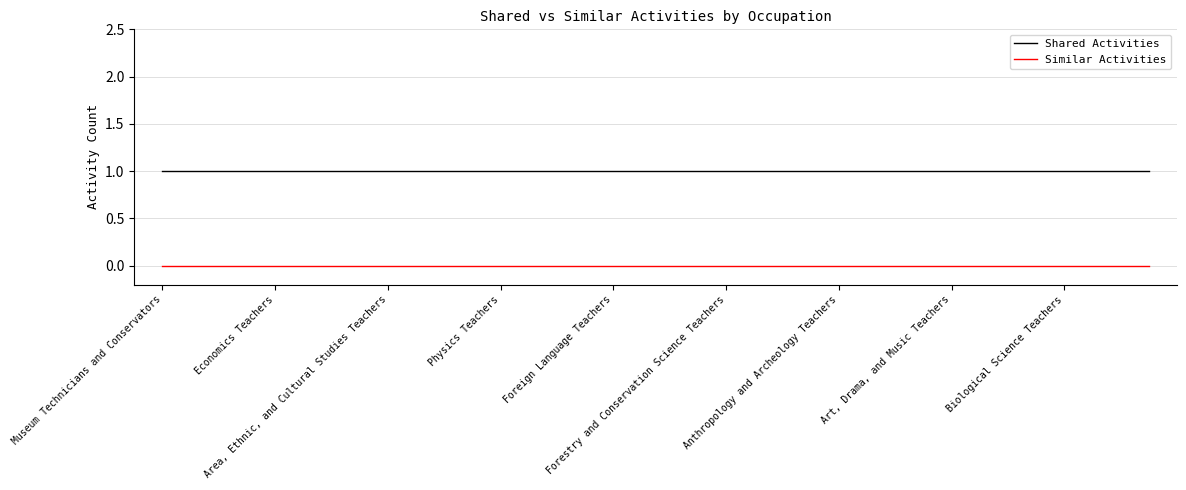

Which series has the largest total across all categories?

Shared Activities